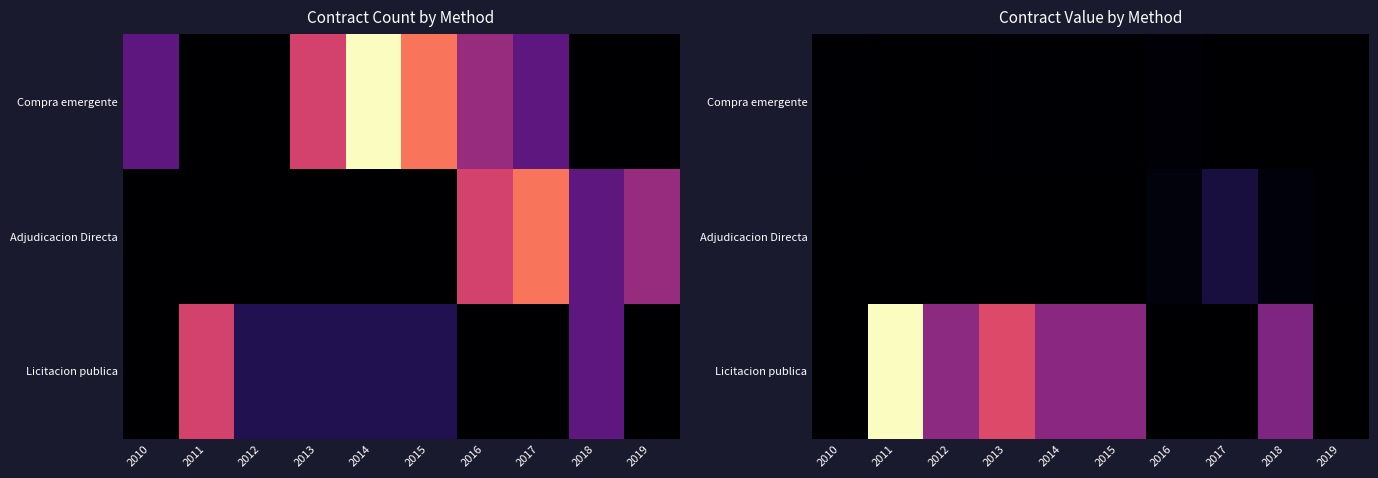

The value of Licitacion publica at 2014 is 547531. True or false?

True